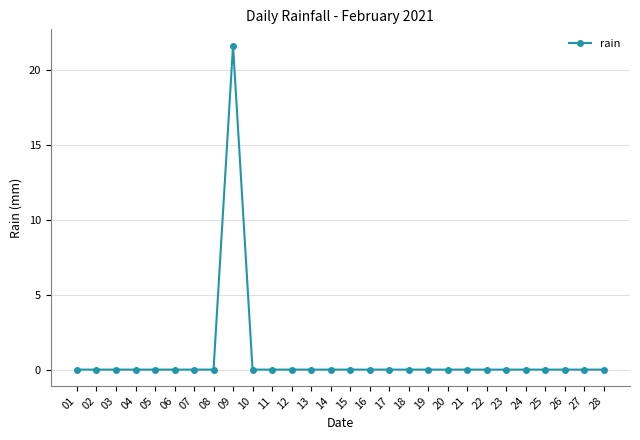

Does the chart display data point markers on the line(s)?

Yes